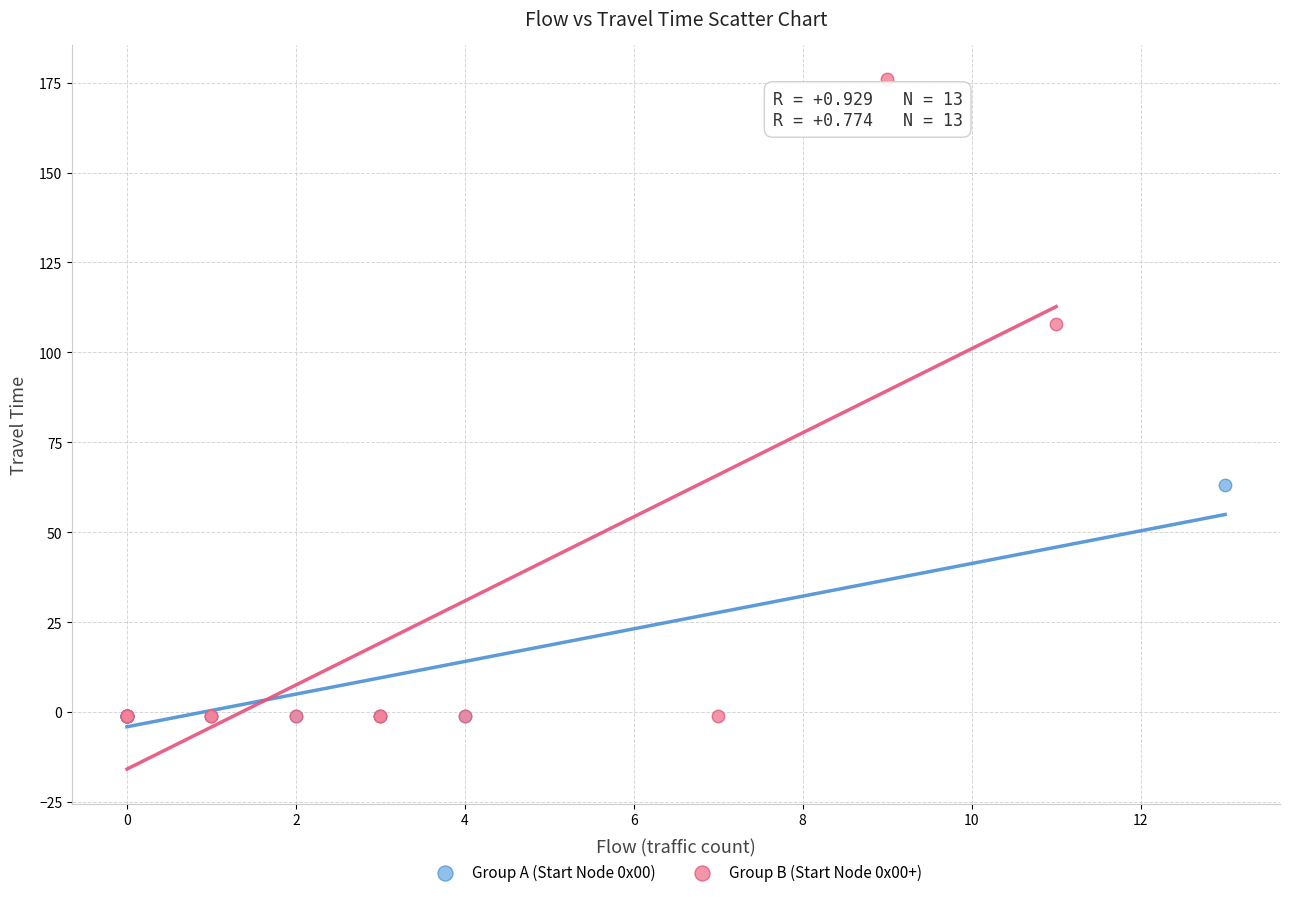

Which series has the widest spread of Y values?

Group B (Start Node 0x00+)